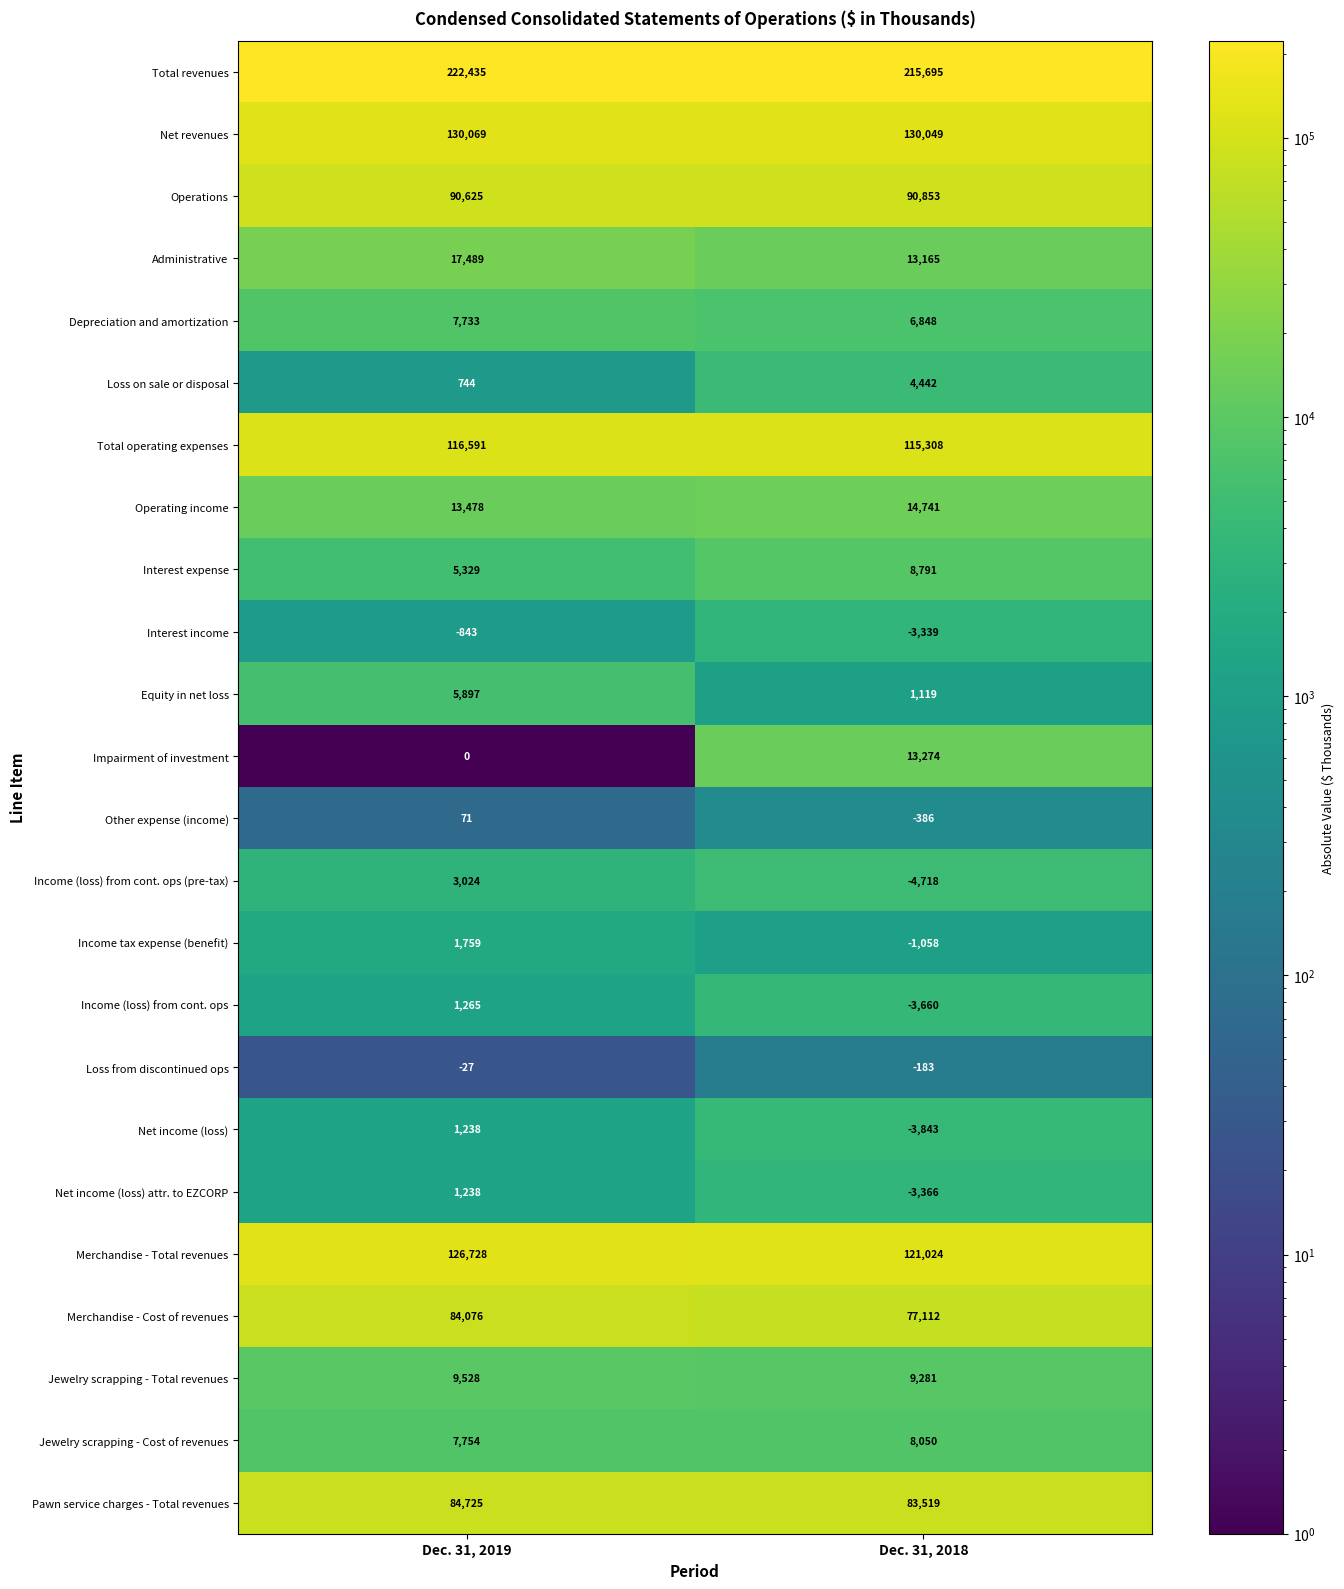

True or false: Other expense (income) has a value of 71 at Dec. 31, 2019.

True